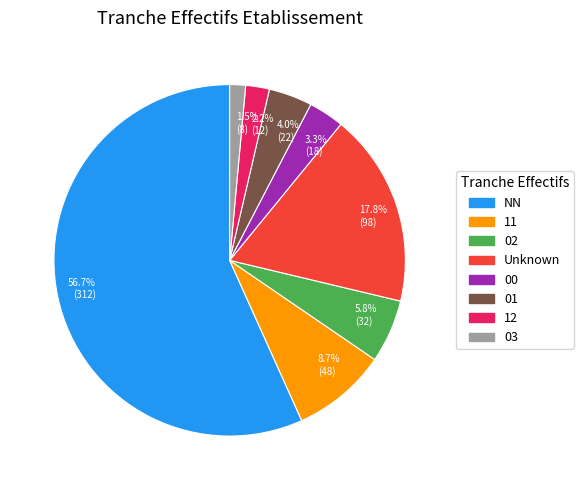

What is the total percentage of 03 and NN?

58.2%